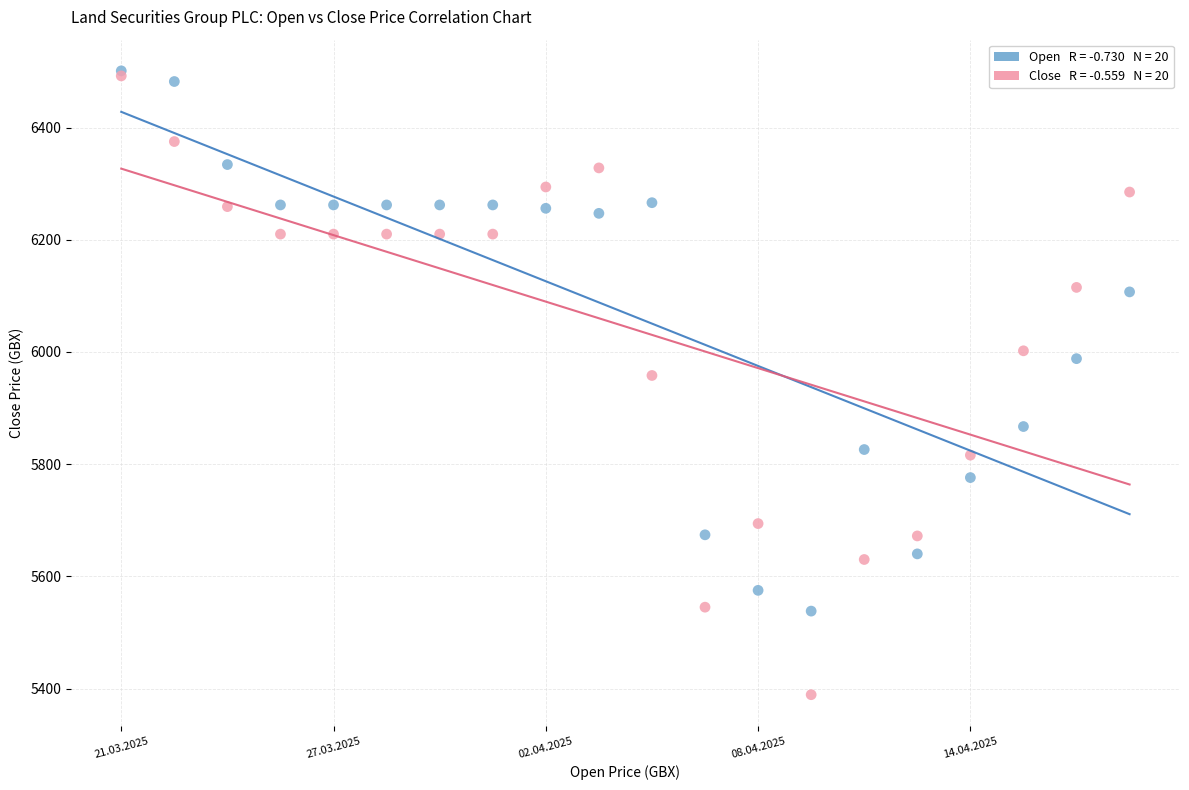

Across all series, what Y value is closest to 5945?

5958